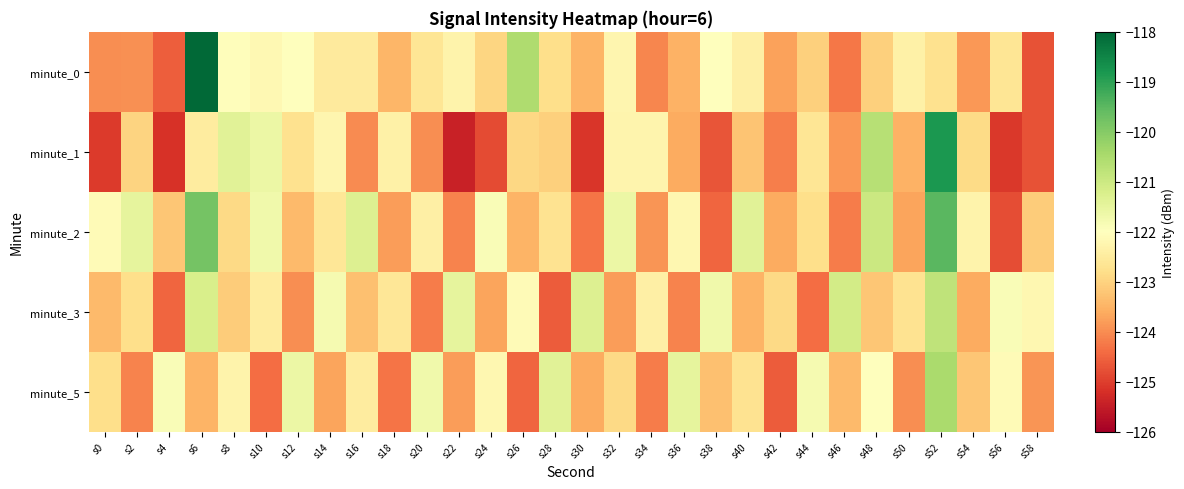

Which label corresponds to the smallest value in the chart?

s22